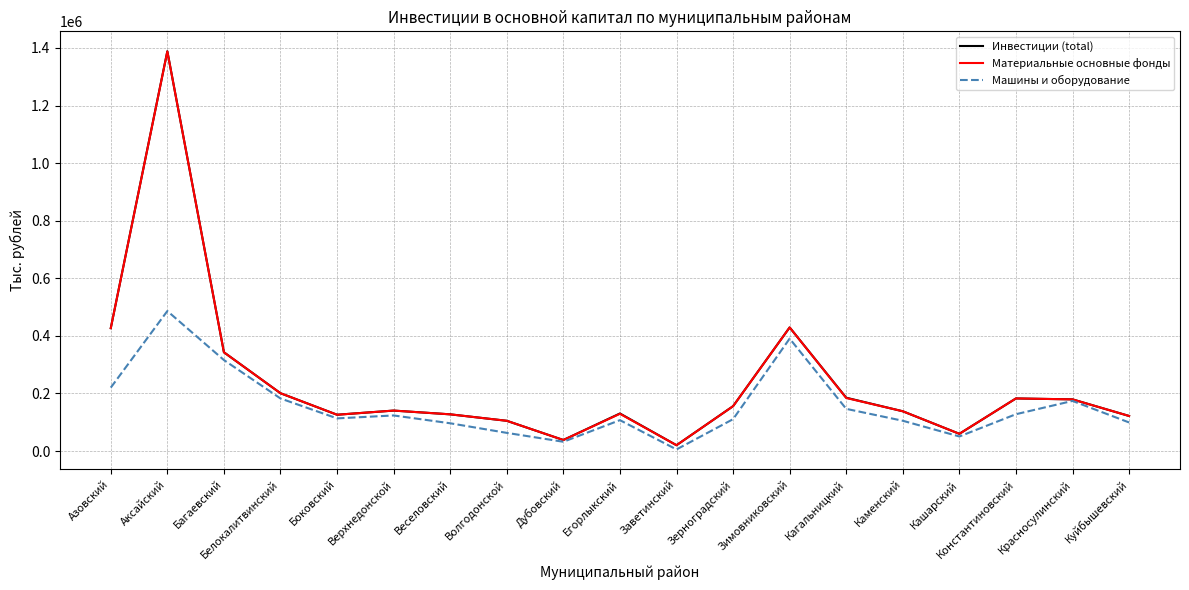

Between Веселовский and Красносулинский, which series saw the biggest shift?

Машины и оборудование